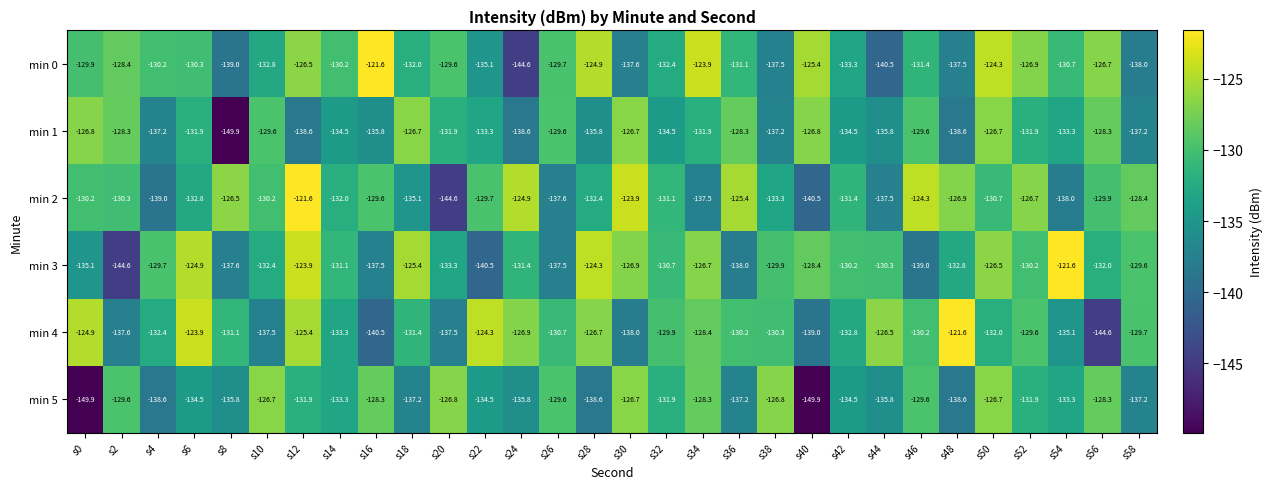

Is it true that min 1 equals -126.7 at s50?

True